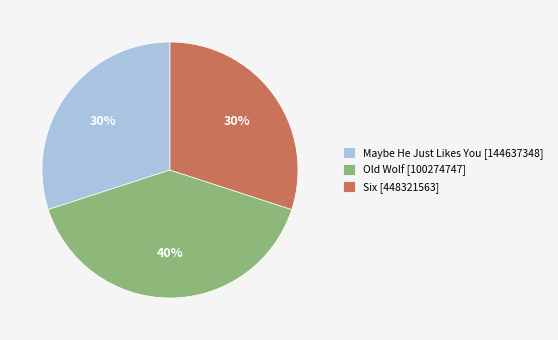

Approximately how many times larger is the value at Six [448321563] compared to Maybe He Just Likes You [144637348]?

1.0